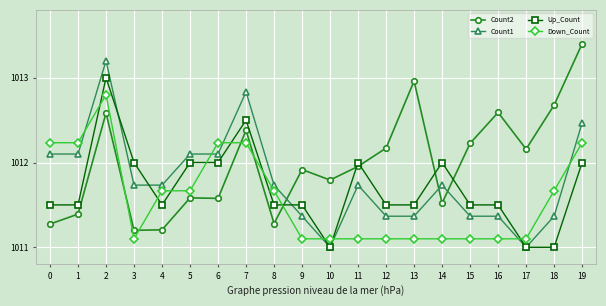

How many times do Down_Count and Count2 cross each other?

5